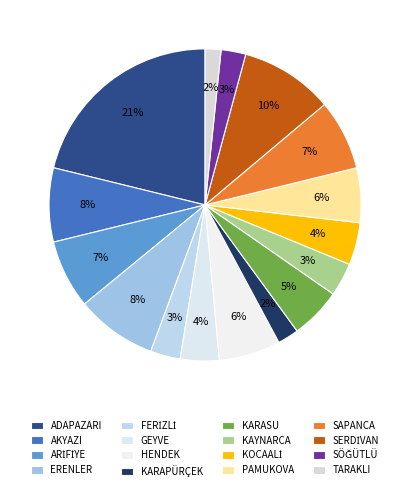

The FERİZLİ slice represents 3% of the pie. True or false?

True